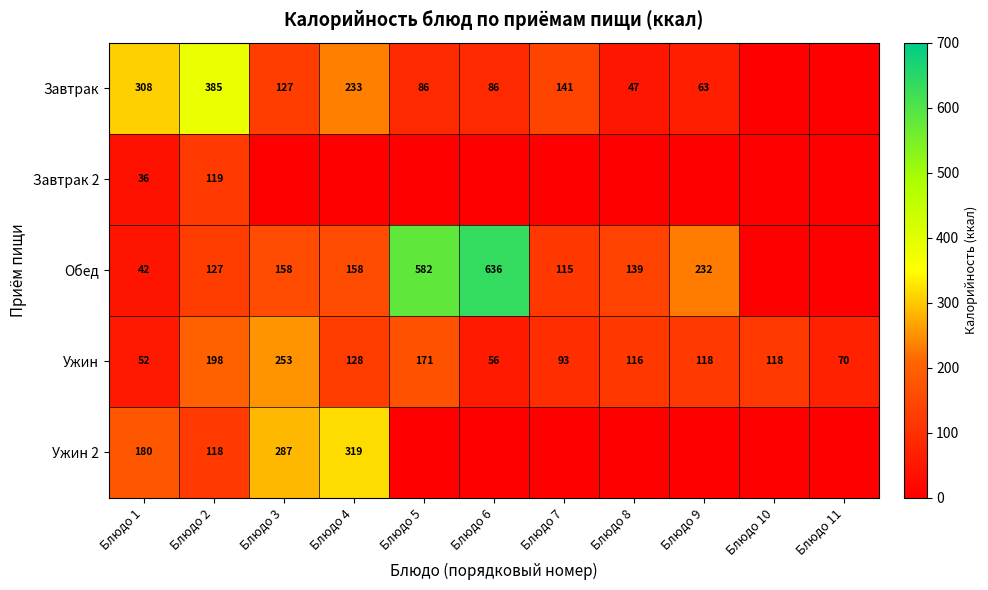

Is the value of Завтрак at Блюдо 1 greater than the value of Ужин 2 at Блюдо 1?

Yes